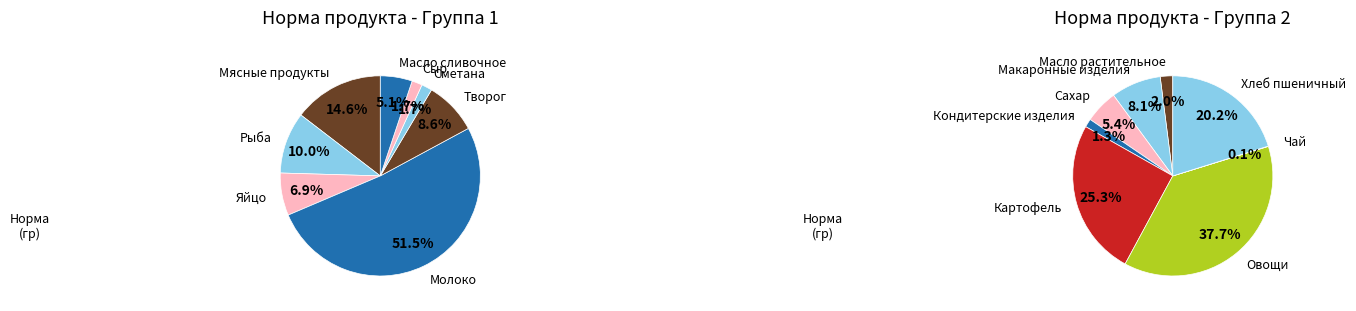

Count the number of slices in the pie.

16